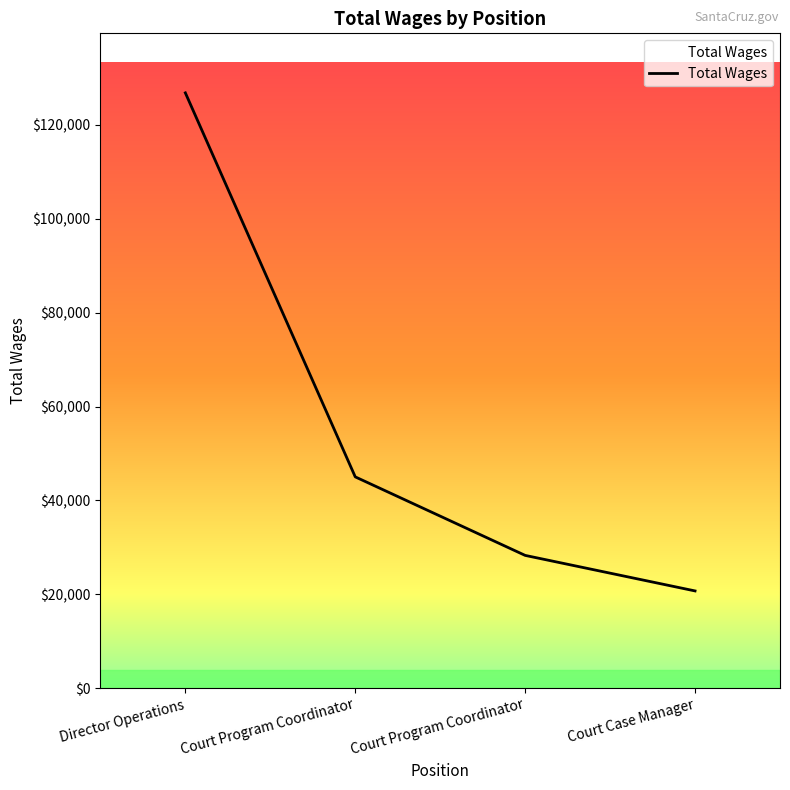

How many categories are shown in the chart?

4